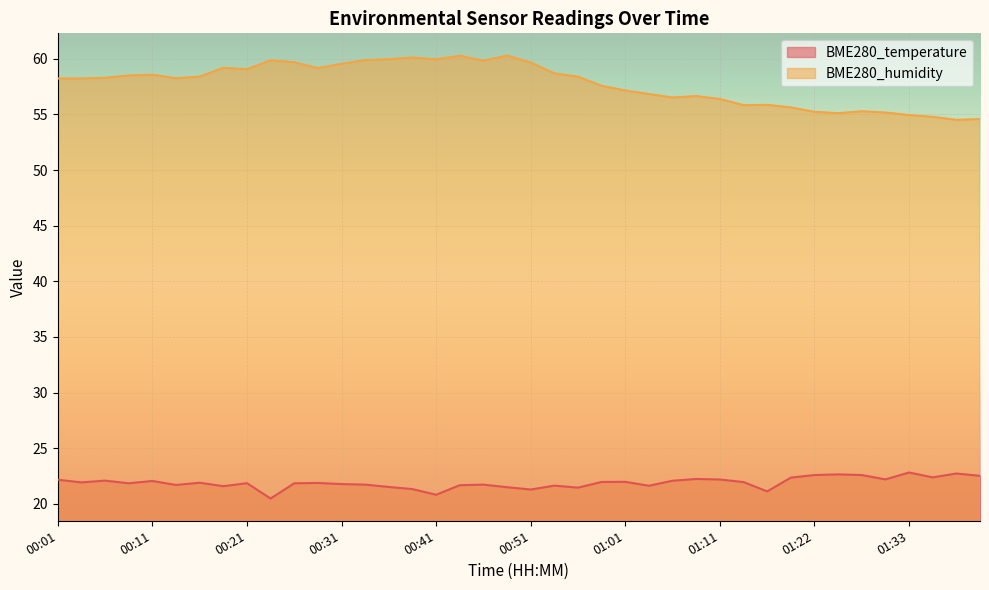

What is the highest value of the BME280_temperature series?

22.8